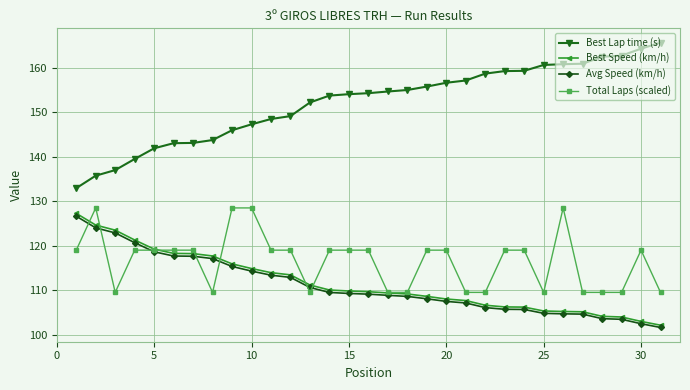

Which series has the widest spread of values?

Best Lap time (s)